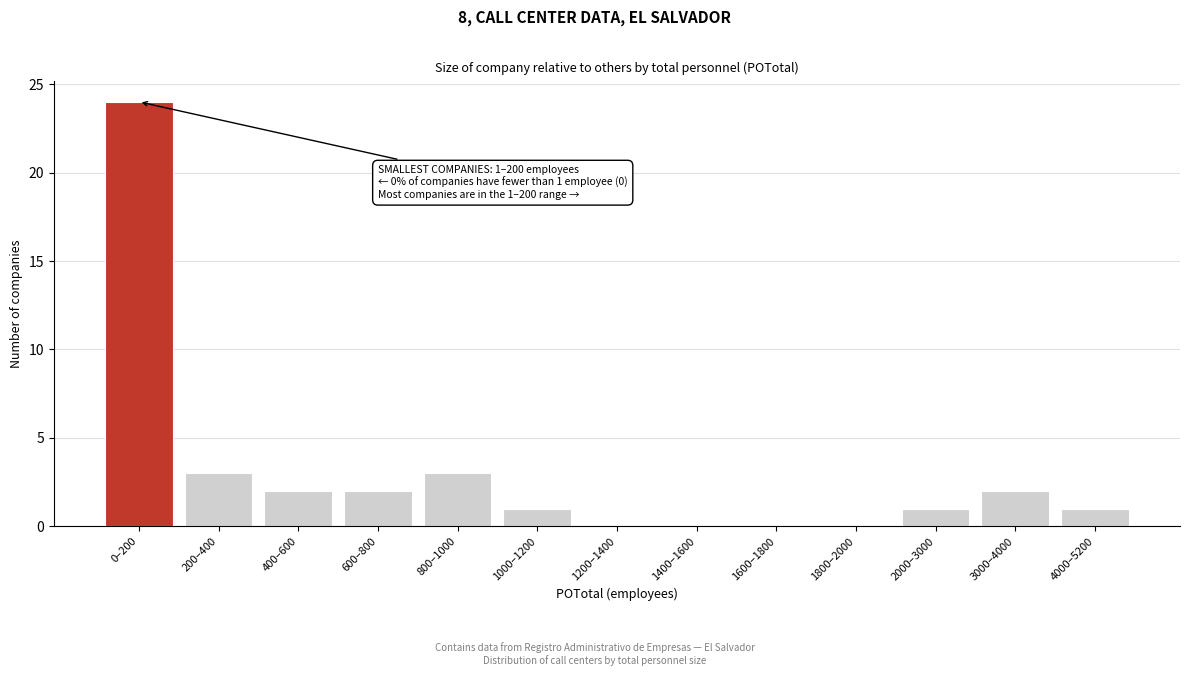

Reading right to left, list all the values displayed in this chart.

4000–5200=1	3000–4000=2	2000–3000=1	1800–2000=0	1600–1800=0	1400–1600=0	1200–1400=0	1000–1200=1	800–1000=3	600–800=2	400–600=2	200–400=3	0–200=24